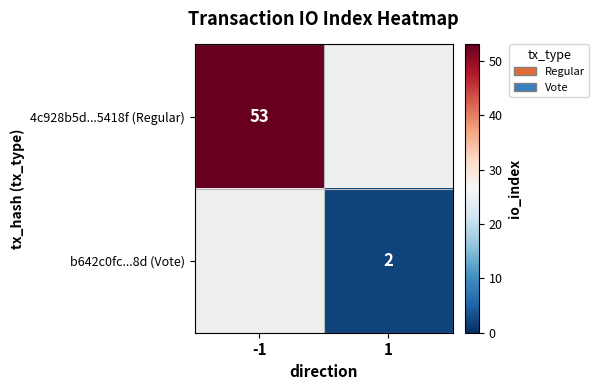

The value of b642c0fc...8d (Vote) at 1 is 3. True or false?

False